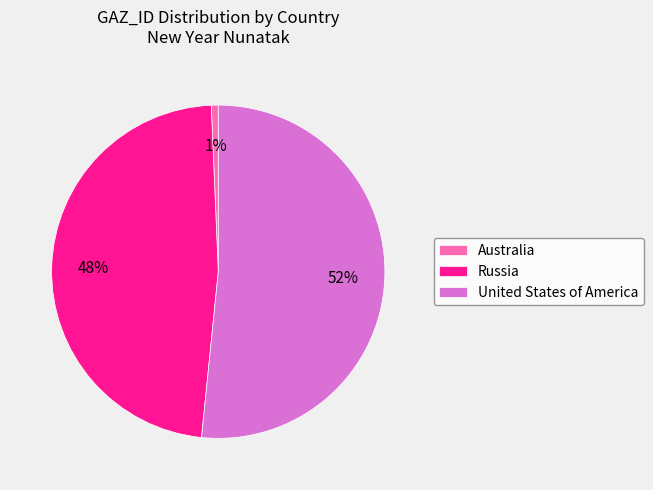

Which slice represents more than half of the pie?

United States of America